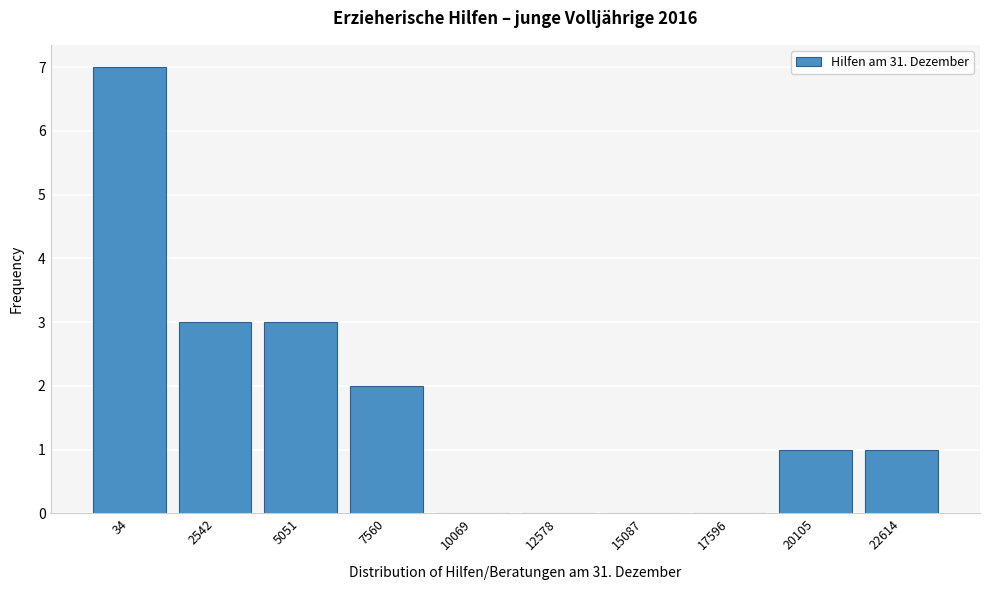

Reading left to right, extract all data points from this chart.

34=7	2542=3	5051=3	7560=2	10069=0	12578=0	15087=0	17596=0	20105=1	22614=1